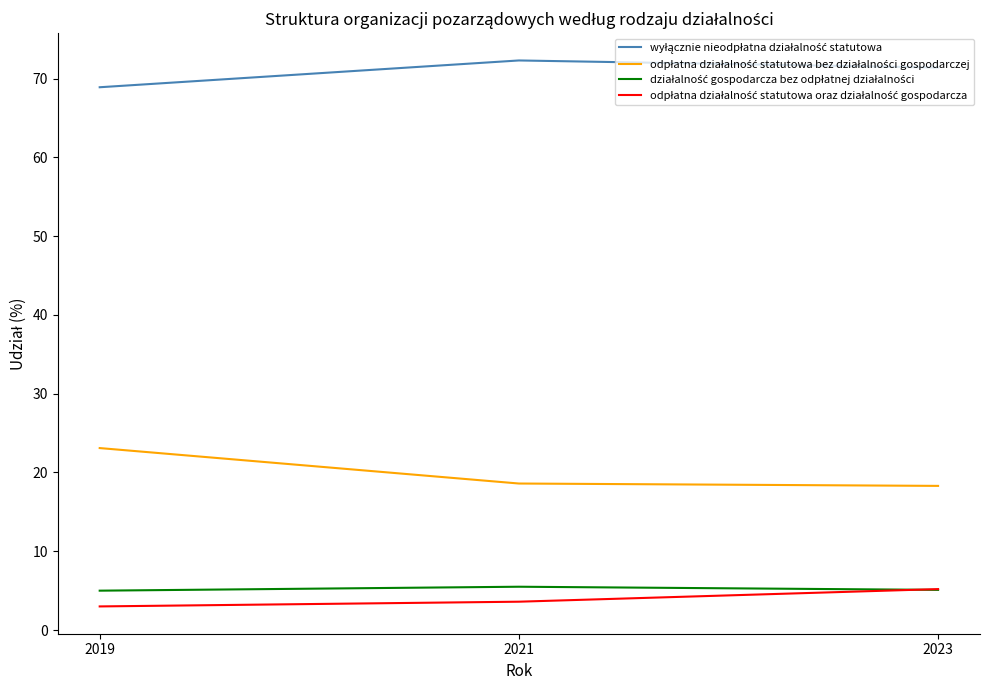

What is the spread (max minus min) of values at 2023?

66.3